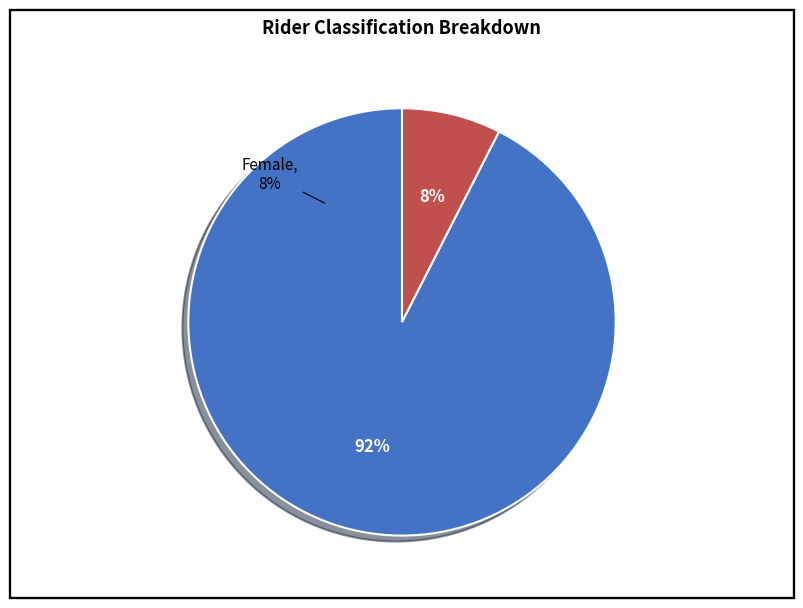

Is Open the majority of the pie?

Yes